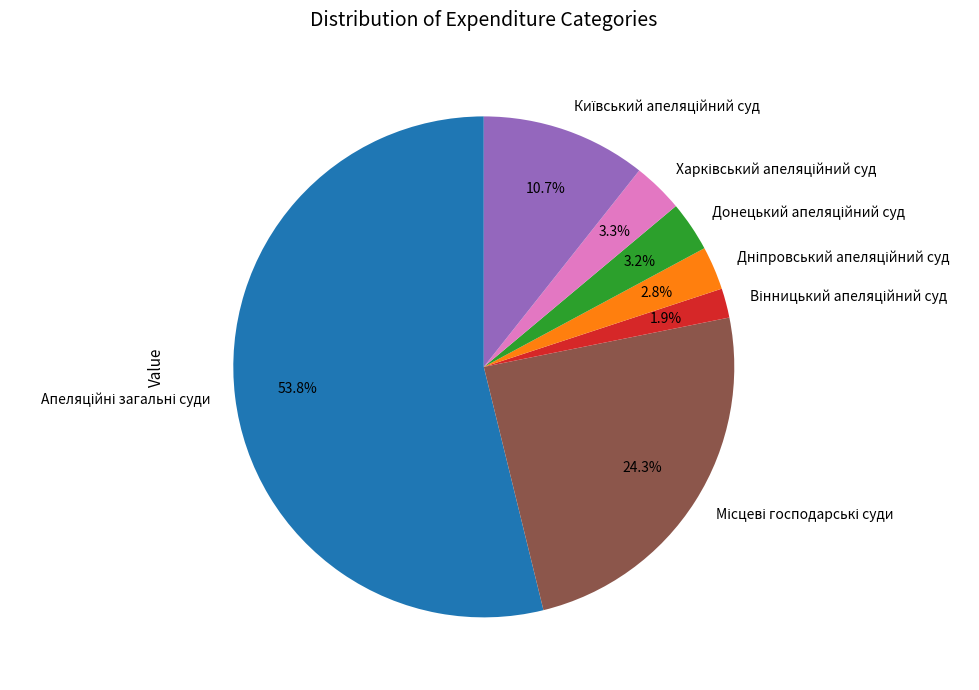

How many slices are in this pie chart?

7